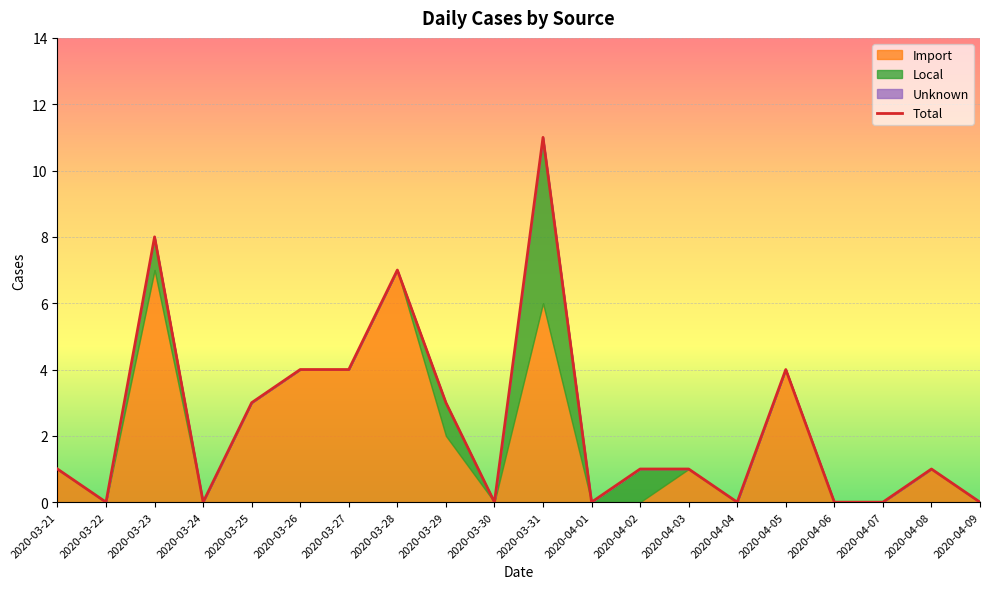

Where is the first local maximum?

2020-03-23